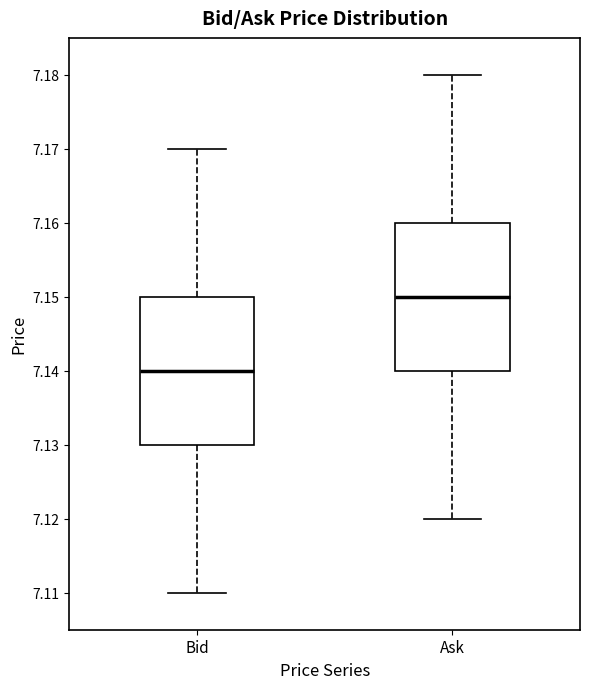

Reading left to right, read every box against the y-axis: the position of its median line, the range the box covers, and the ends of its whiskers. The values are not printed on the chart, so give them approximately, as read against the axis.

Bid: median 7.14, box 7.13 to 7.15, whiskers 7.11 to 7.17
Ask: median 7.15, box 7.14 to 7.16, whiskers 7.12 to 7.18